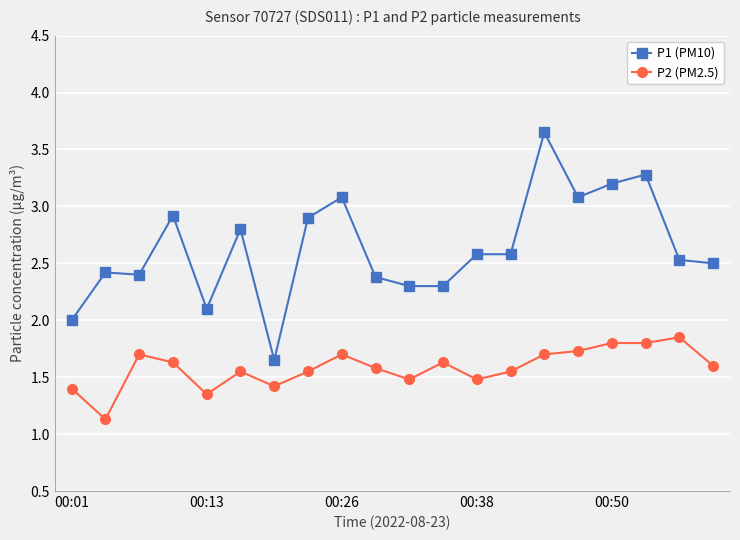

What is the difference between the maximum and minimum values in the P2 (PM2.5) series?

0.7